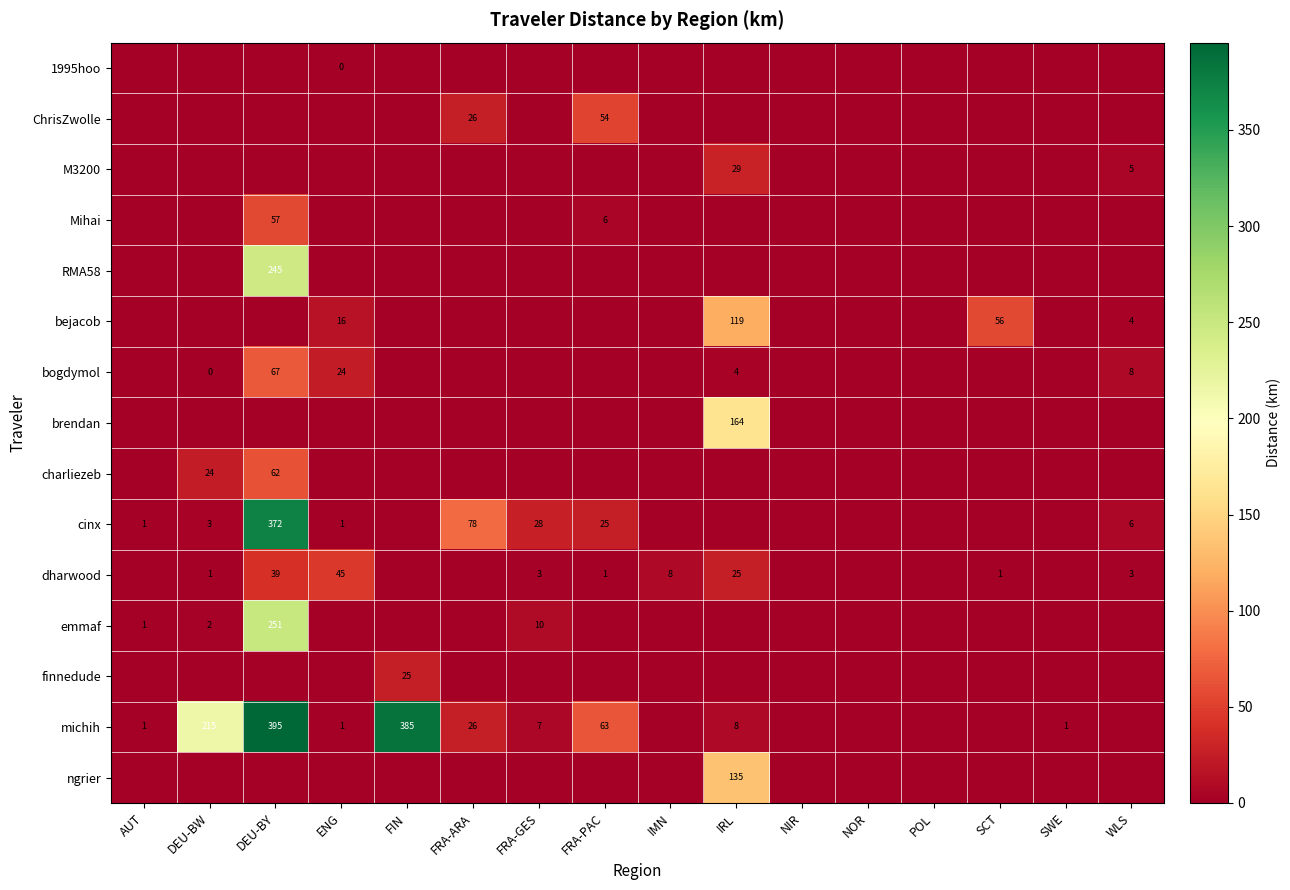

Is it true that RMA58 equals 125 at DEU-BY?

False